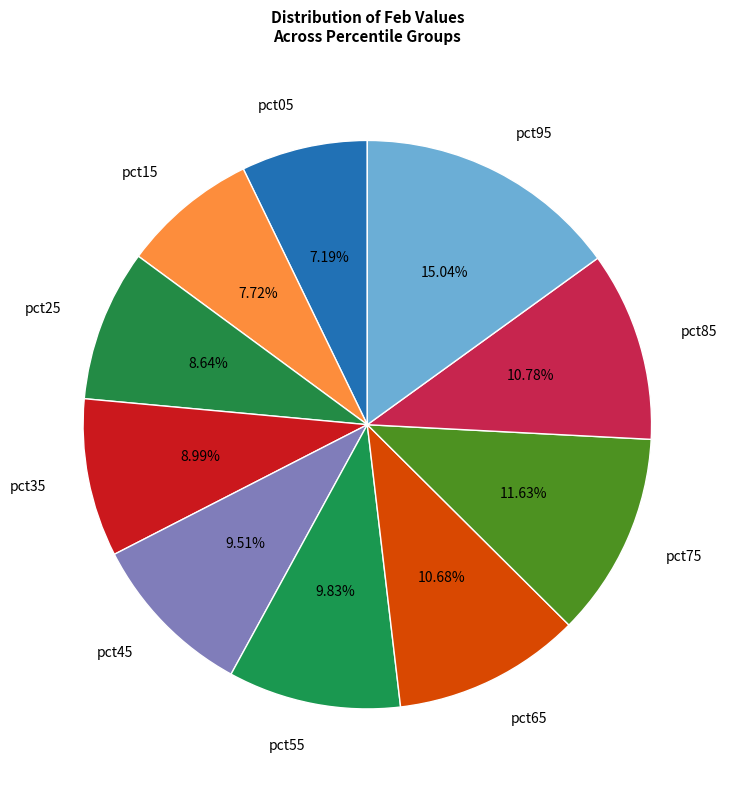

Is there a majority slice in this chart?

No